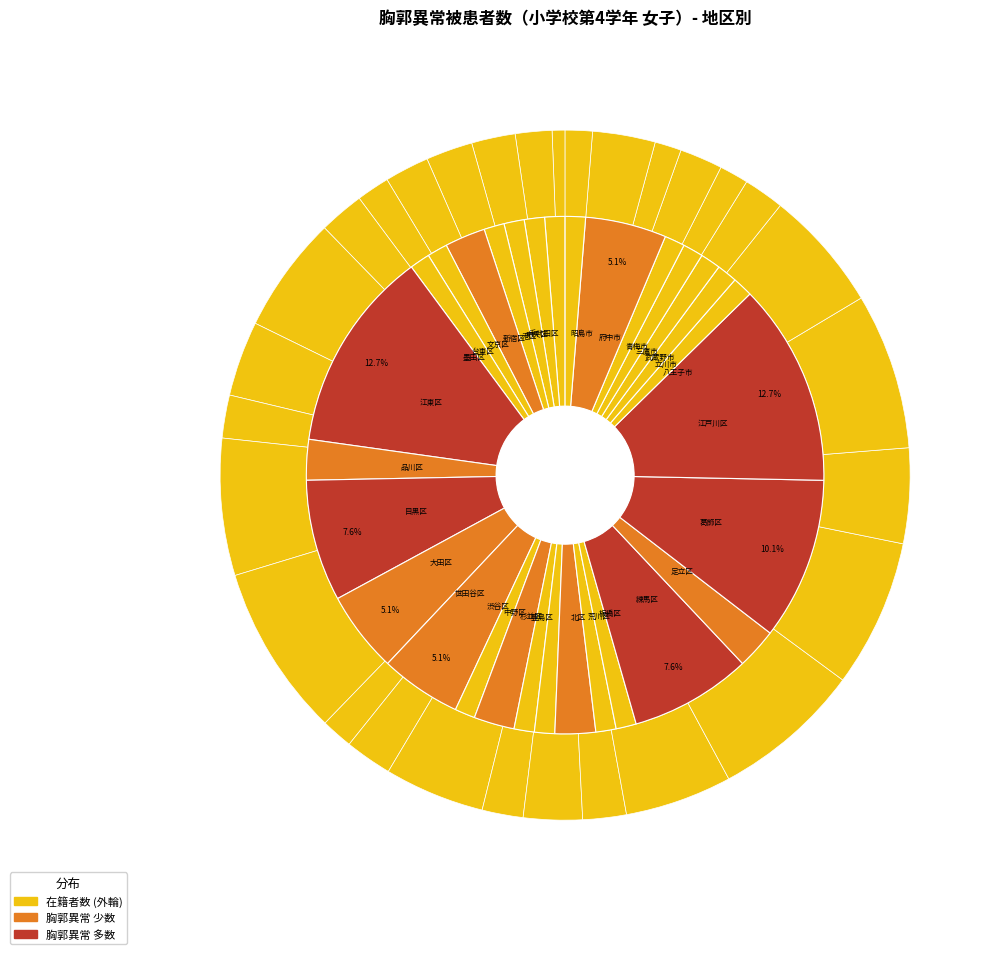

The 品川区 slice represents 18% of the pie. True or false?

False